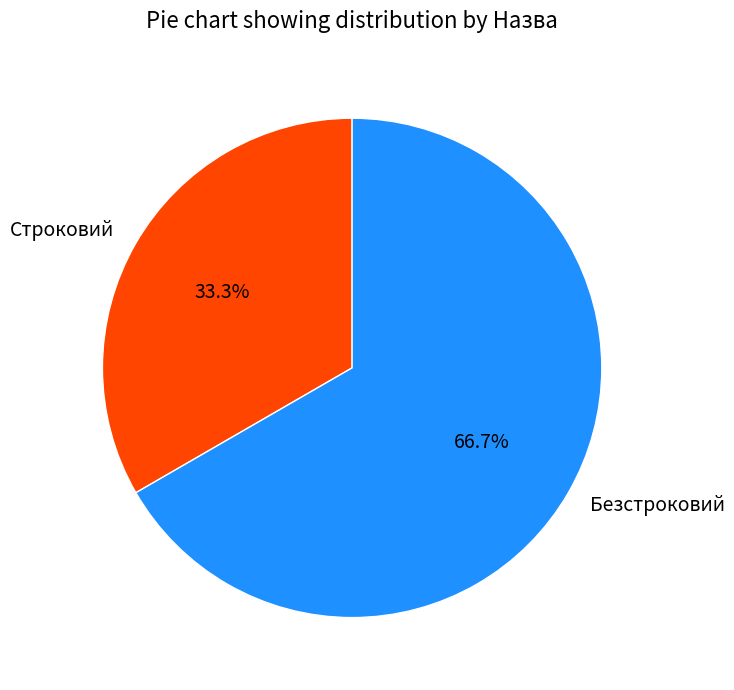

Is Безстроковий the majority of the pie?

Yes